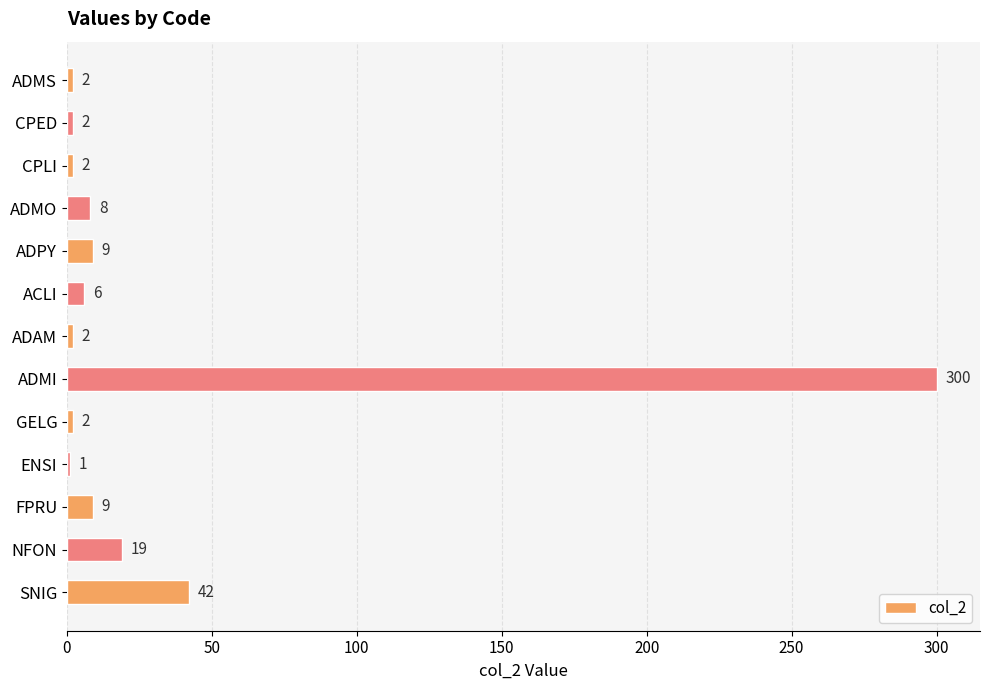

What is the change in value from ADMS to ADPY?

+7